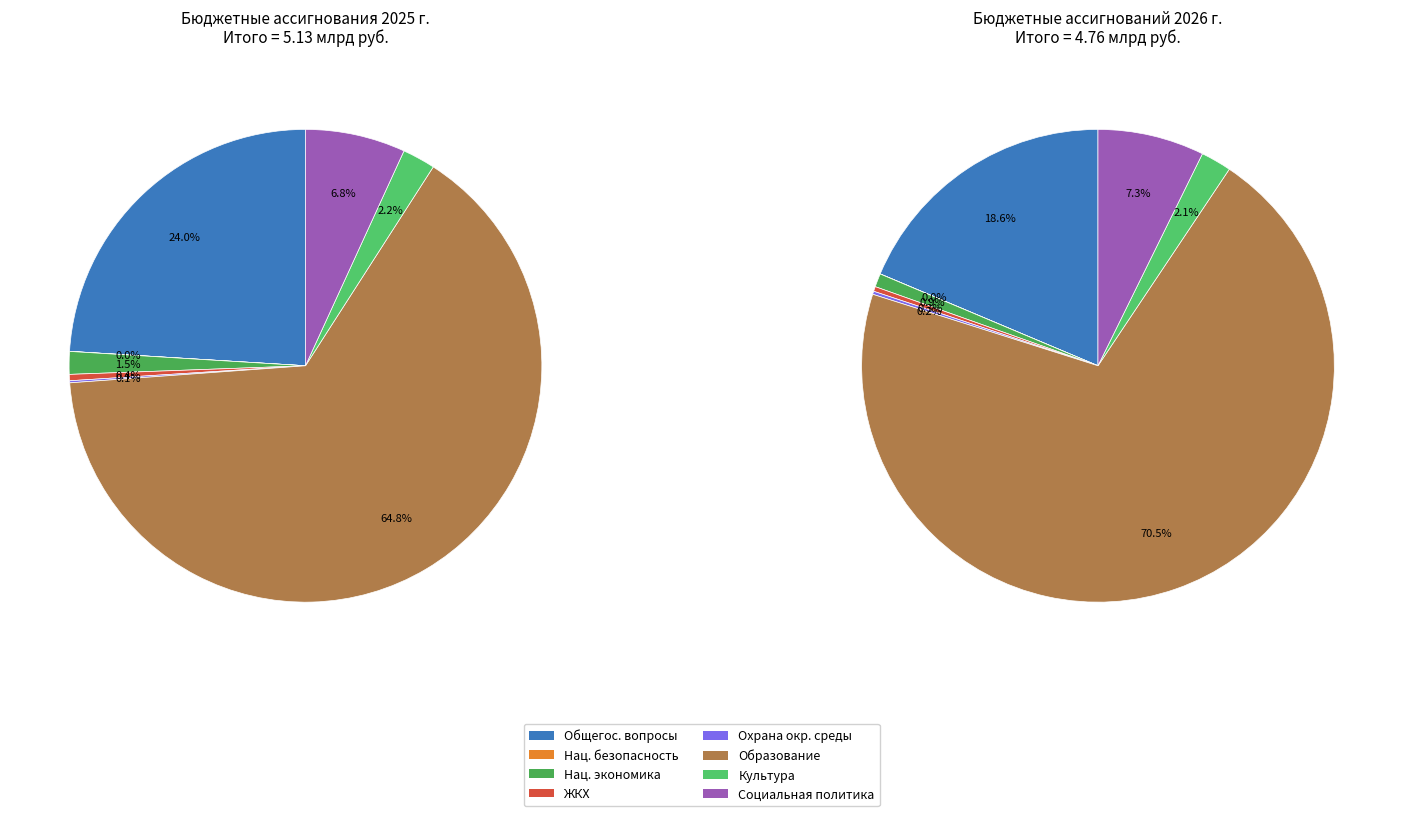

To the nearest percent, what percentage of the pie is 2?

2%